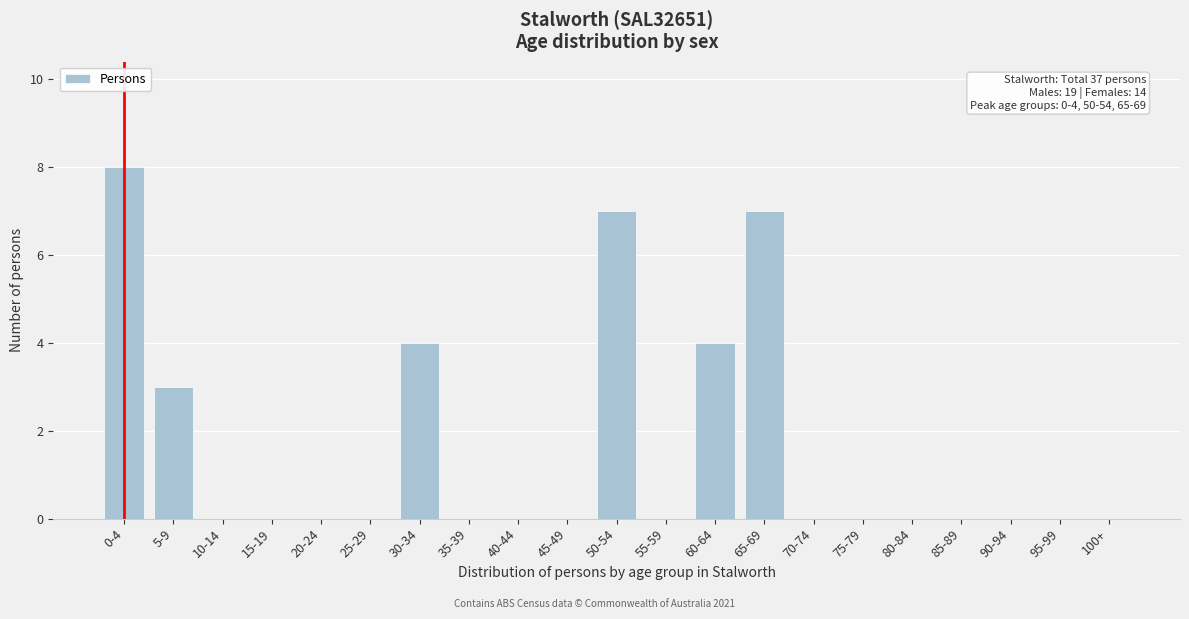

Reading right to left, extract all data points from this chart.

100+=0	95-99=0	90-94=0	85-89=0	80-84=0	75-79=0	70-74=0	65-69=7	60-64=4	55-59=0	50-54=7	45-49=0	40-44=0	35-39=0	30-34=4	25-29=0	20-24=0	15-19=0	10-14=0	5-9=3	0-4=8